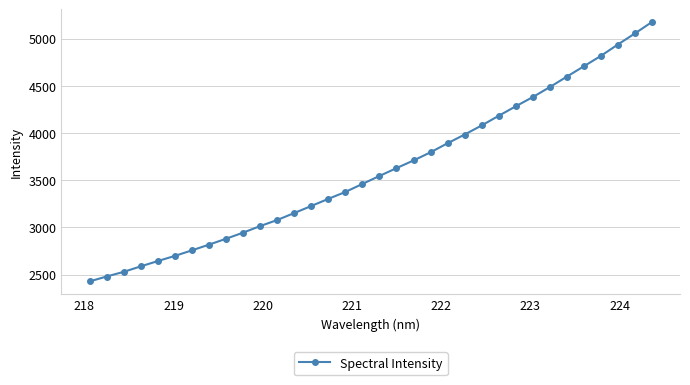

What is the greatest value displayed?

5174.6